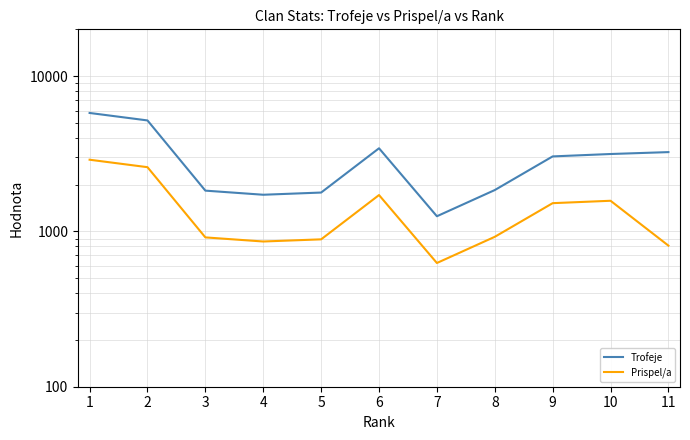

What is the minimum value shown in the chart?

626